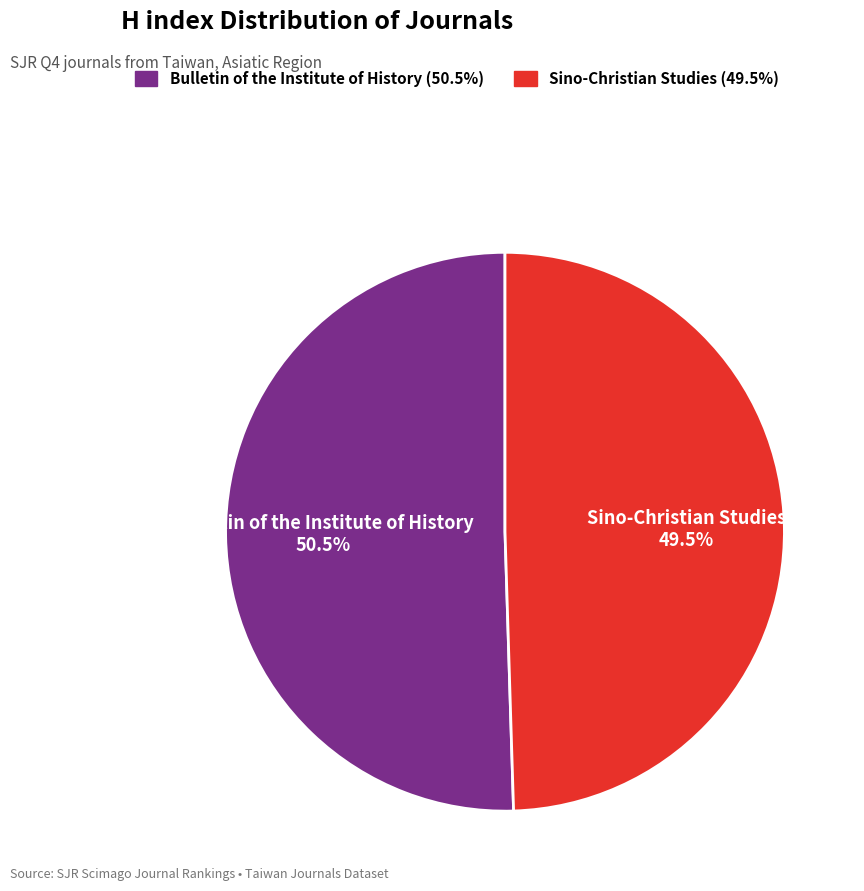

Which category has the smallest portion of the pie?

Sino-Christian Studies